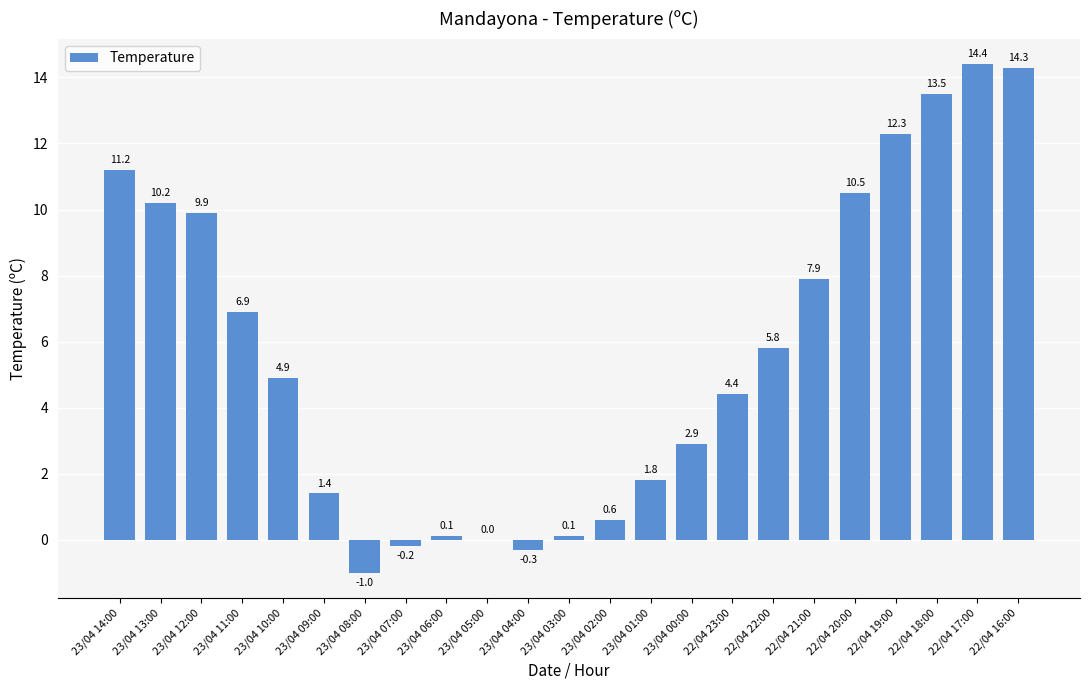

Which label corresponds to the largest value in the chart?

22/04 17:00